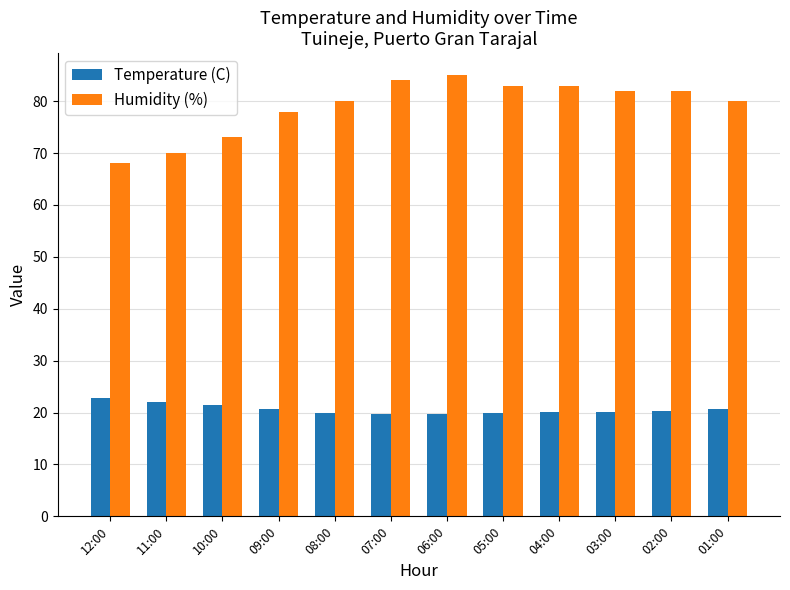

True or false: Humidity (%) has a value of 83.0 at 05:00.

True